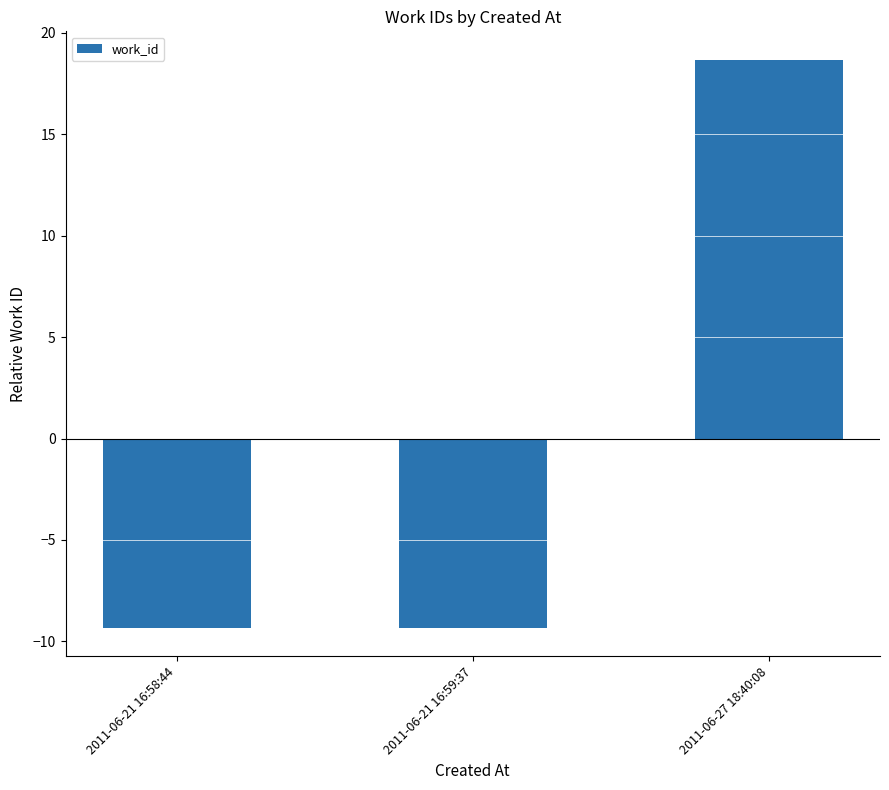

What is the label of the 1st bar from the left?

2011-06-21 16:58:44